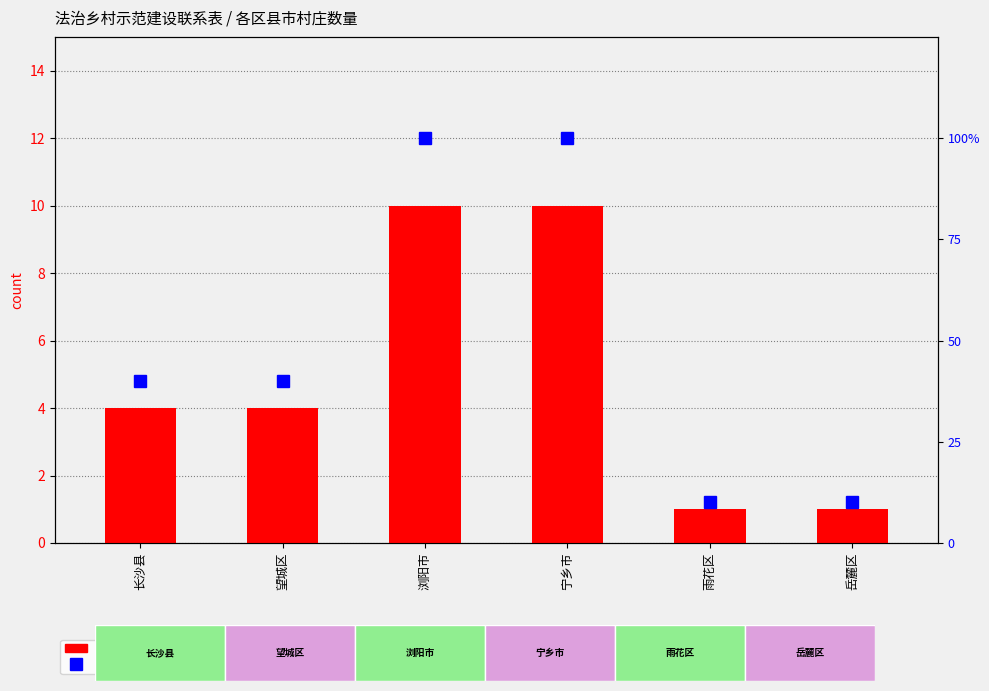

What is the spread (max minus min) of values at 岳麓区?

9